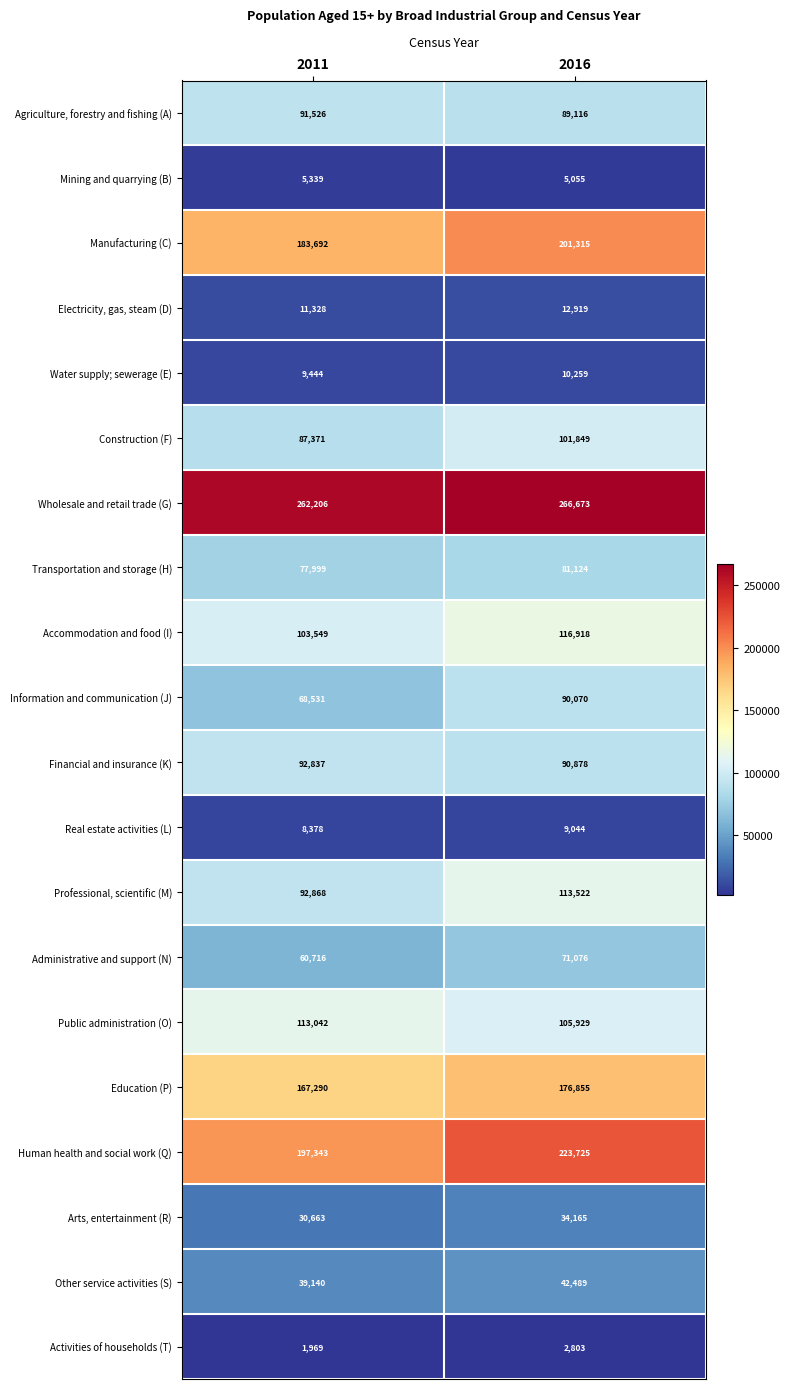

Which series has the largest total across all categories?

Wholesale and retail trade (G)